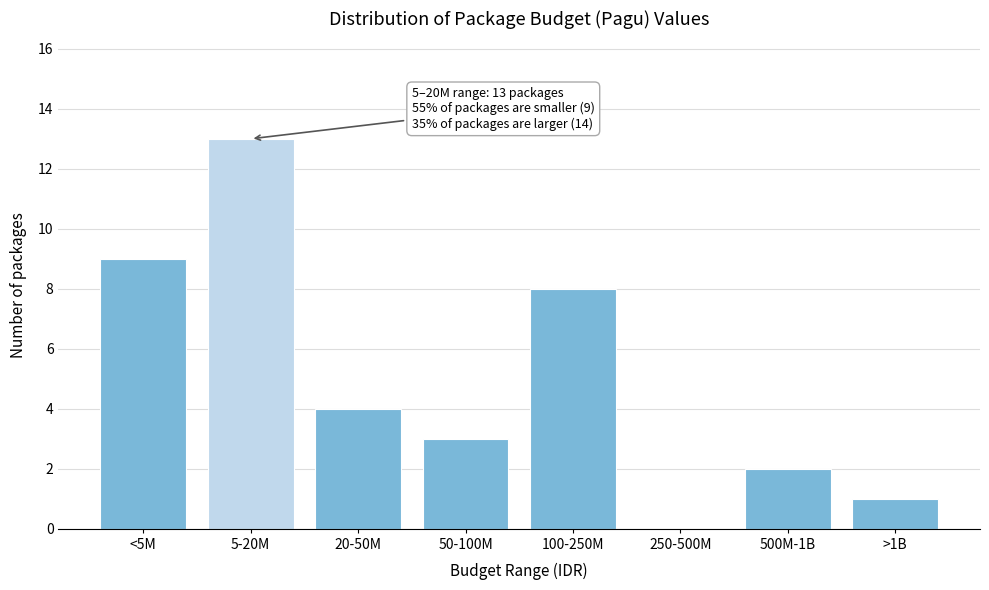

Reading right to left, what are all the values shown in this chart?

>1B=1	500M-1B=2	250-500M=0	100-250M=8	50-100M=3	20-50M=4	5-20M=13	<5M=9